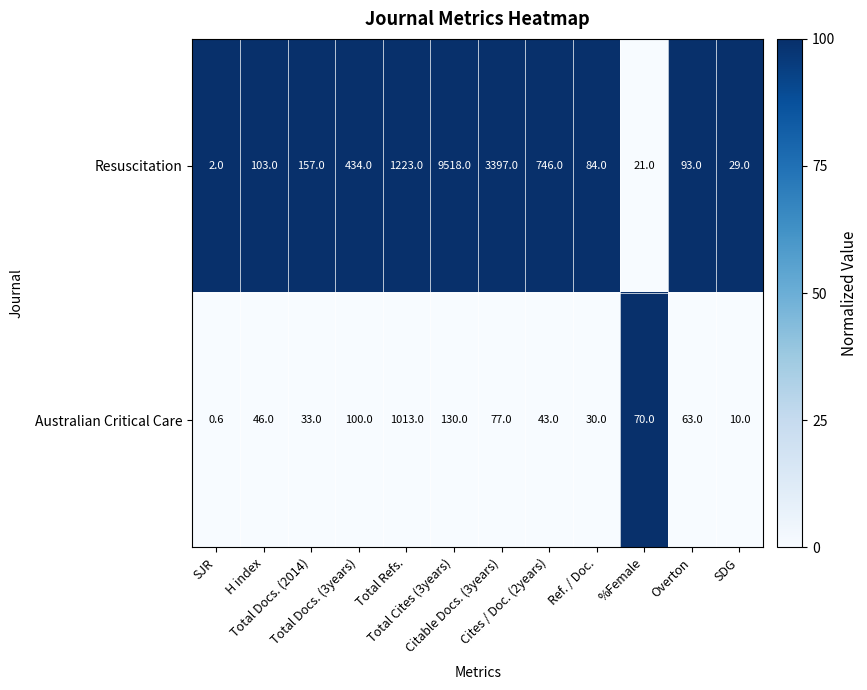

What is the sum of all Australian Critical Care values?

1615.6